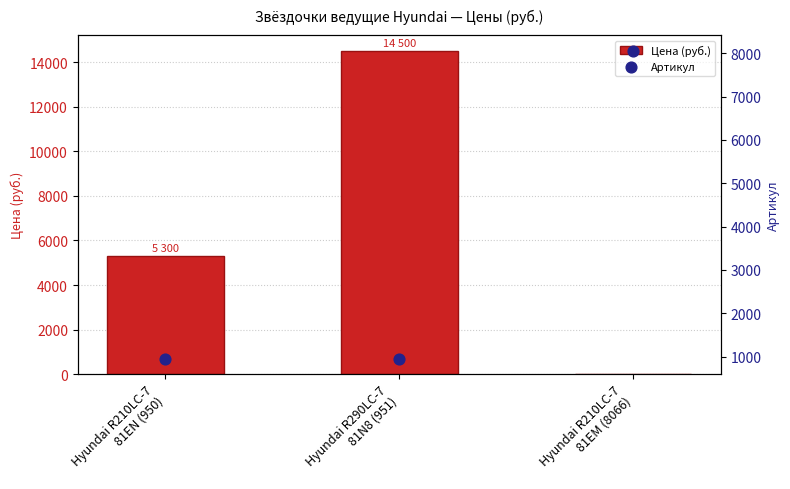

Which series contains the highest Y value?

Цена (руб.)